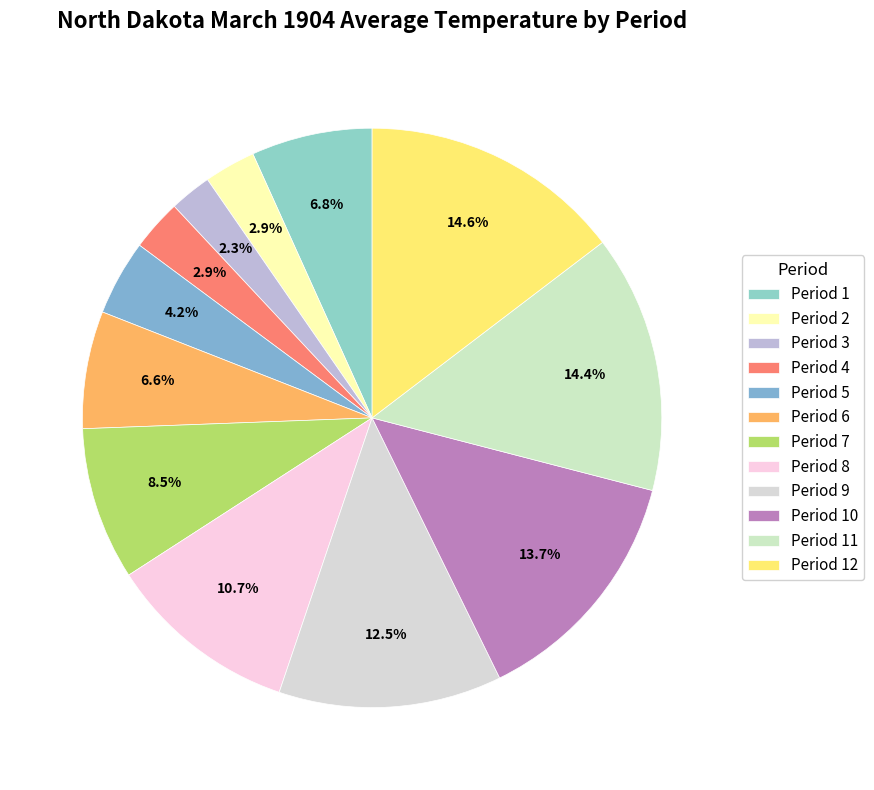

Is the sum of Period 4 and Period 3 greater than half?

No